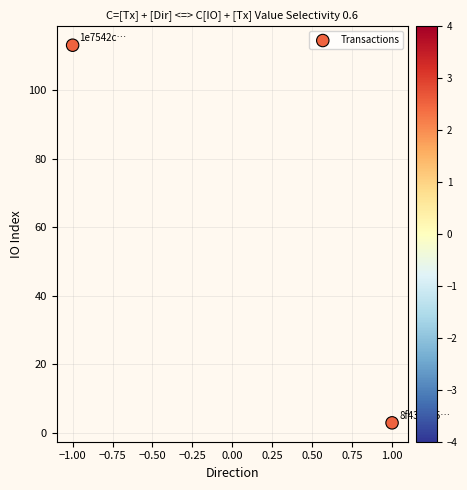

What is the range of Y values (max minus min)?

110